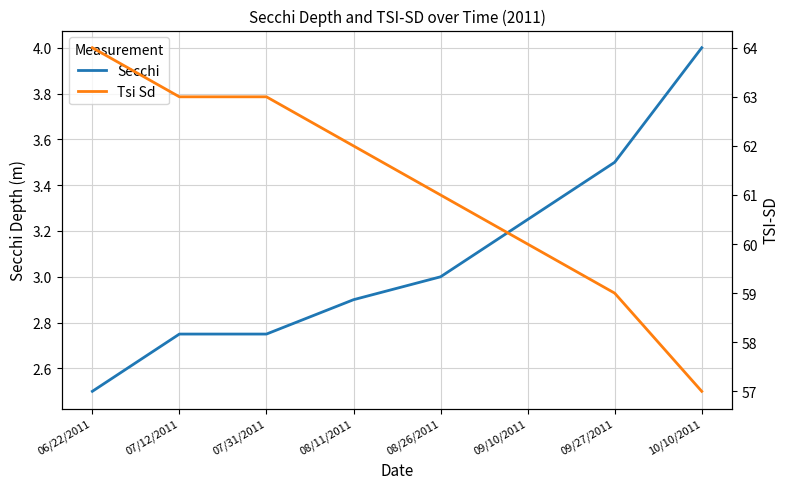

What is the maximum value shown in the chart?

64.0